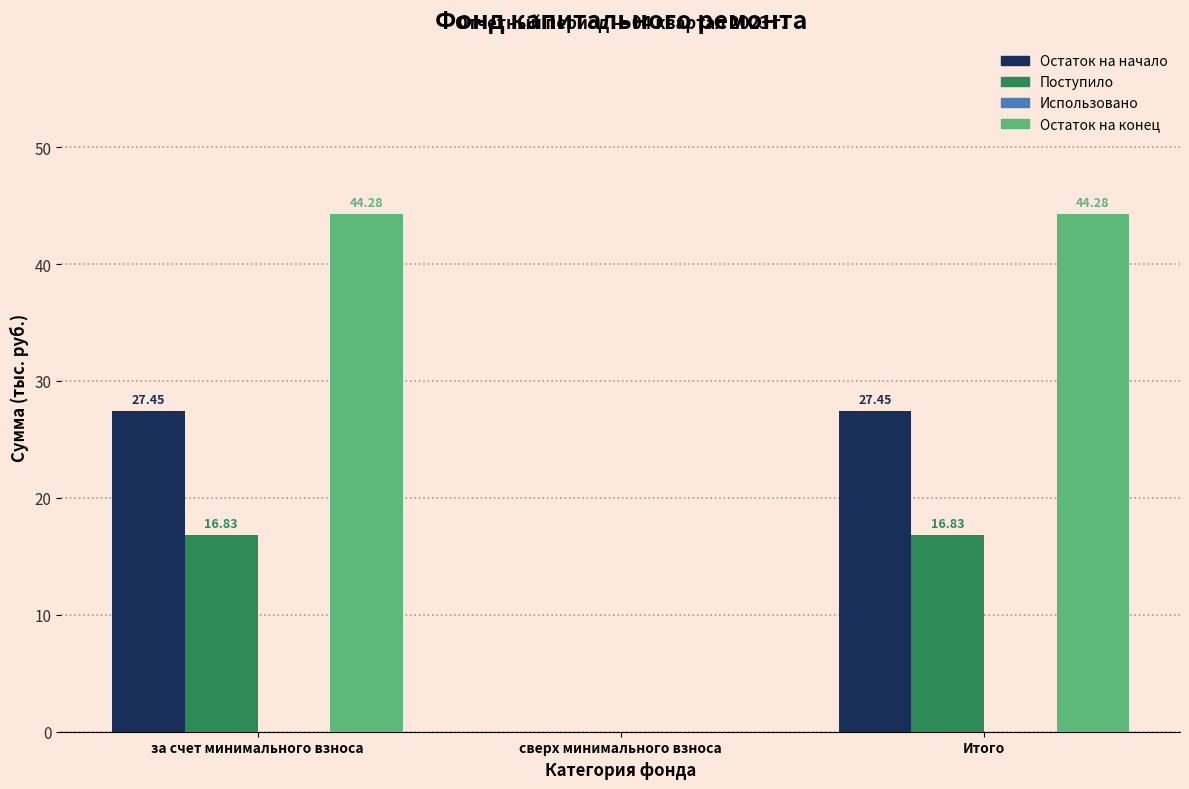

What is the total value across all series at за счет минимального взноса?

88.6